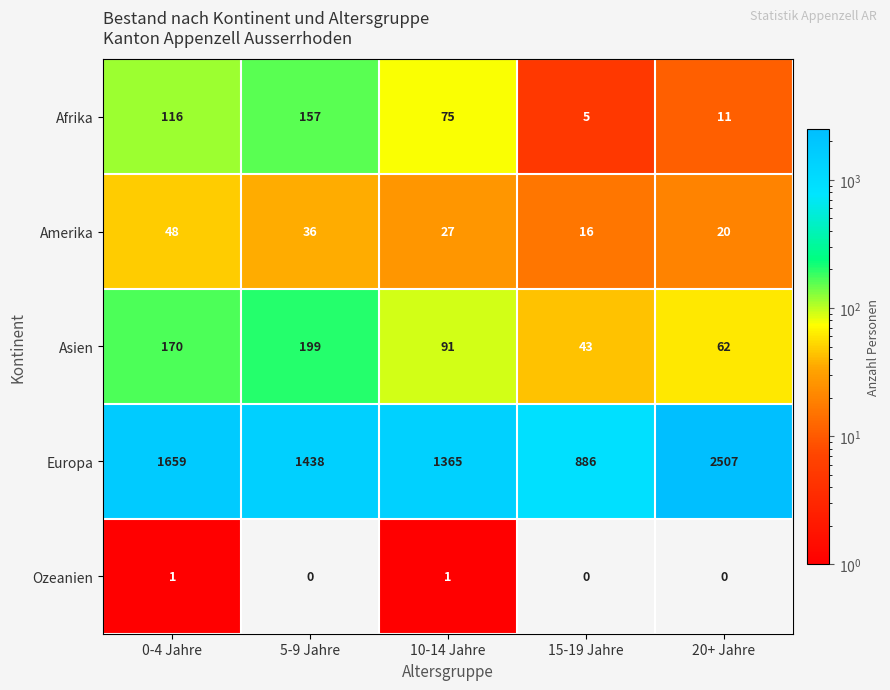

At which label does Asien first exceed 91?

0-4 Jahre